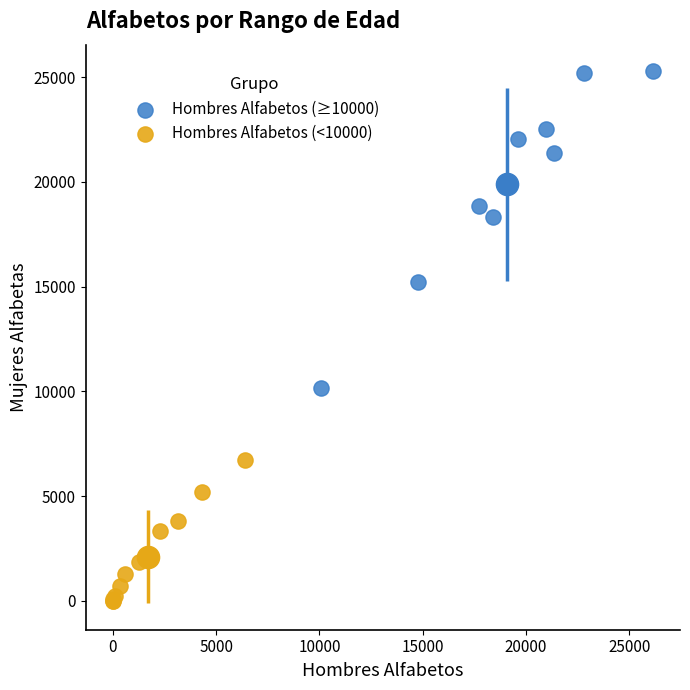

Which series contains the lowest Y value?

Hombres Alfabetos (<10000)